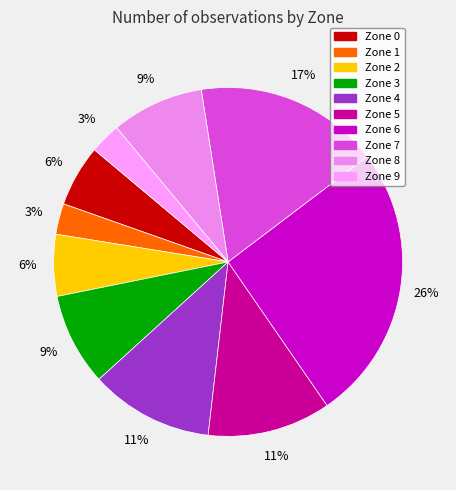

Is Zone 7 the majority of the pie?

No